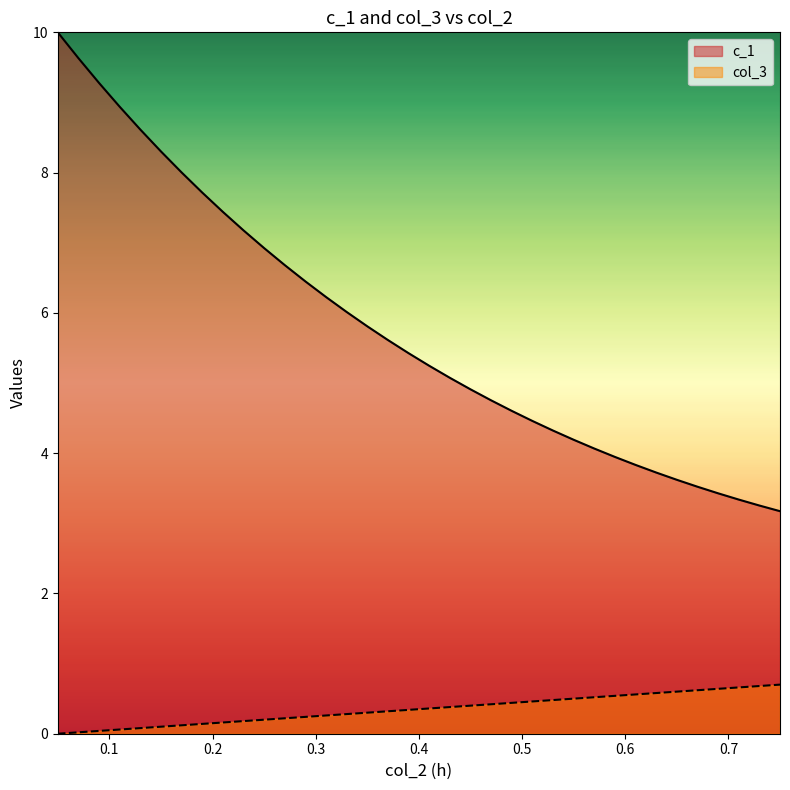

True or false: c_1 has more than 2 points higher than both neighbors.

False